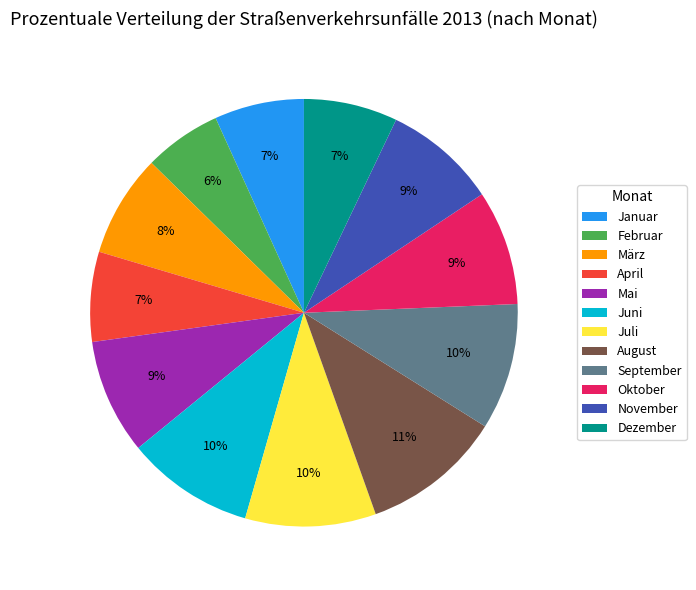

Which category has the biggest portion of the pie?

August